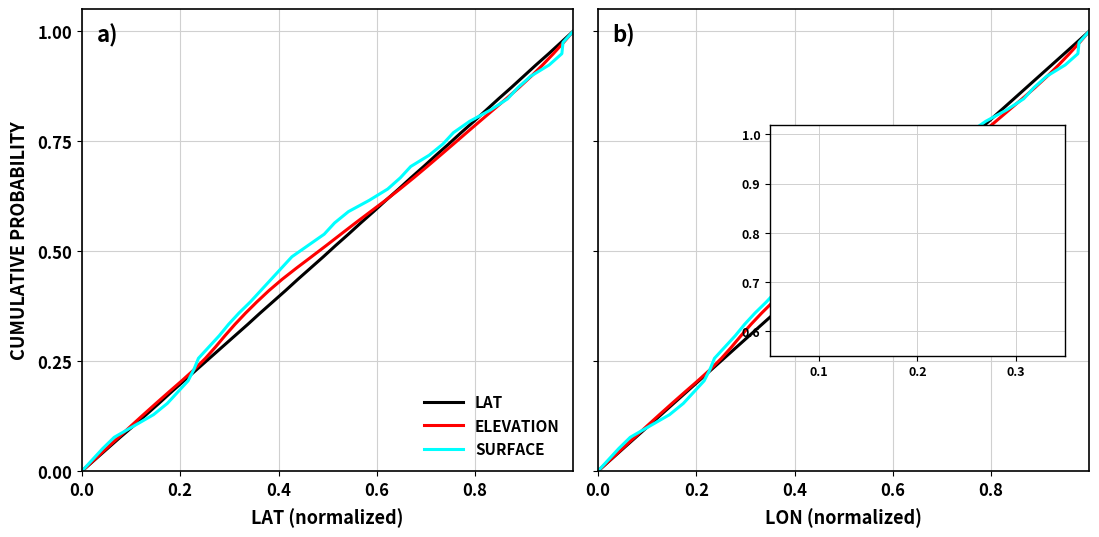

How many values in SURFACE are above zero?

39